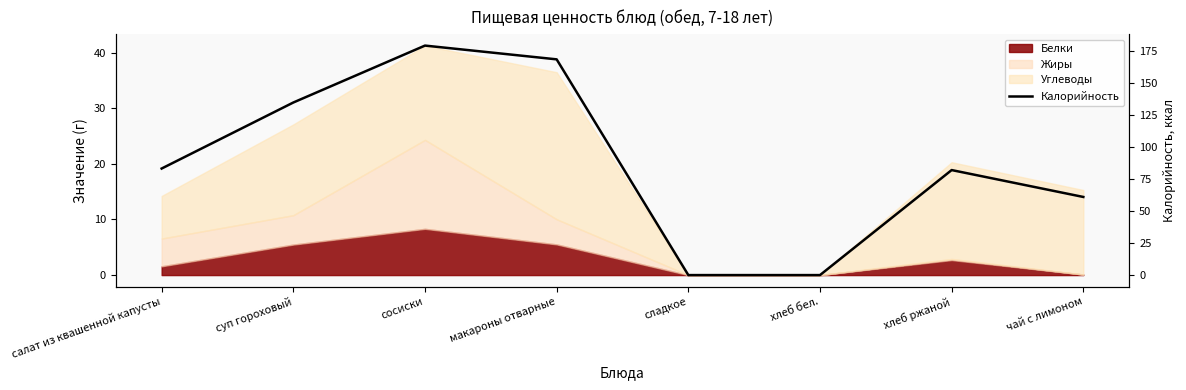

Where is the first local maximum?

сосиски